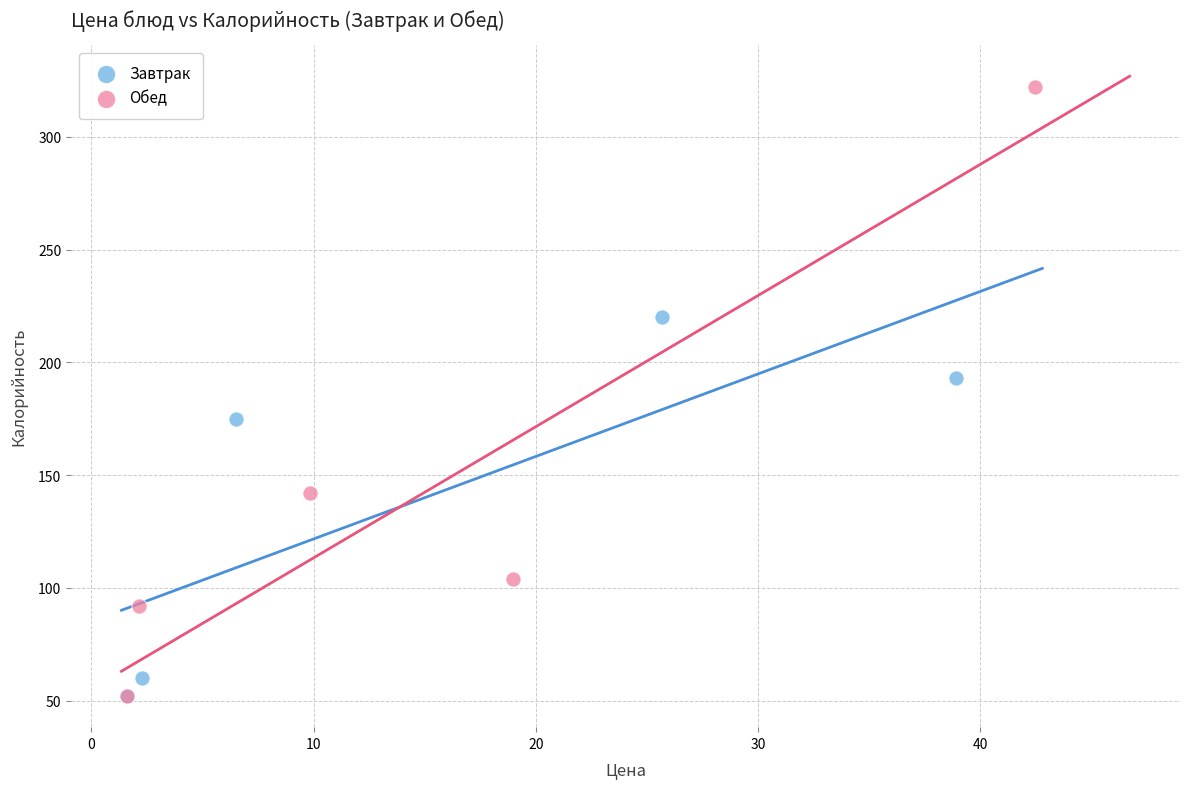

Which series has the largest Y range (max minus min)?

Обед